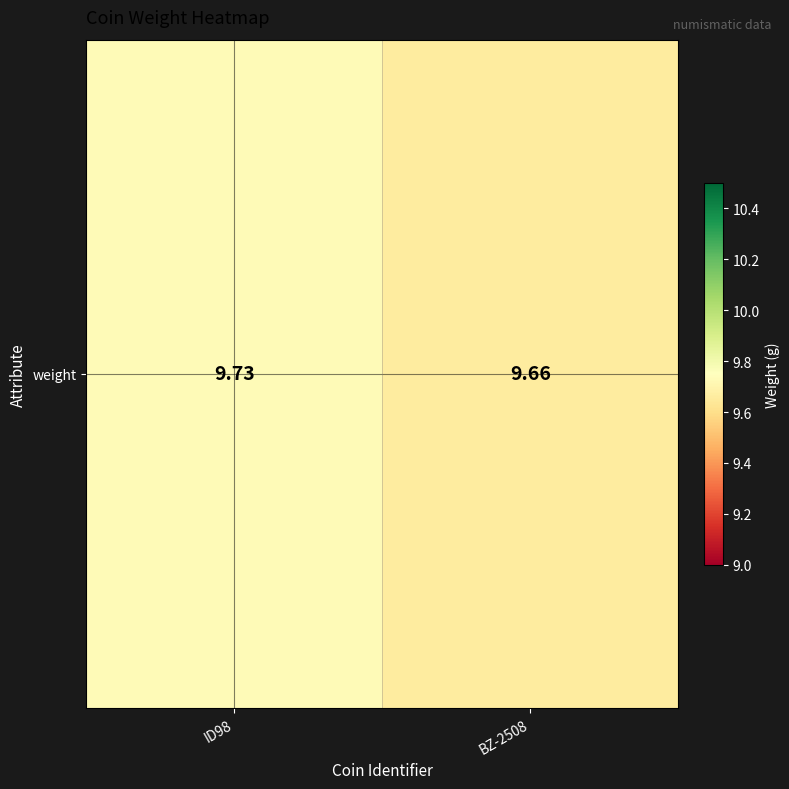

What is the sum of all values?

19.4